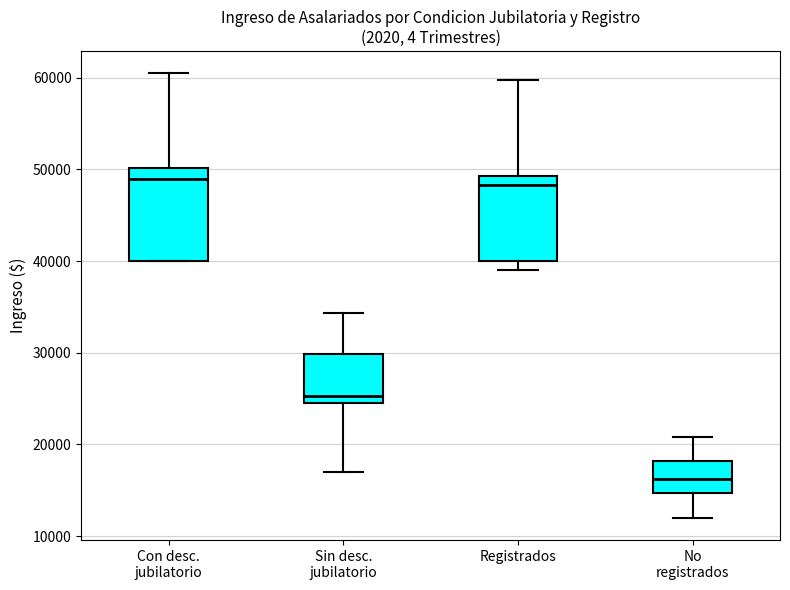

Reading left to right, transcribe this box plot: for each box, give where its median line is, the range the box spans, and where its two whiskers end, as read against the y-axis. The values are not printed on the chart, so give them approximately, as read against the axis.

Con desc. jubilatorio: median 49000, box 40000 to 50000, whiskers 40000 to 60000
Sin desc. jubilatorio: median 25000 (just above the box's lower edge), box 25000 to 30000, whiskers 17000 to 34000
Registrados: median 48000, box 40000 to 49000, whiskers 39000 to 60000
No registrados: median 16000, box 15000 to 18000, whiskers 12000 to 21000